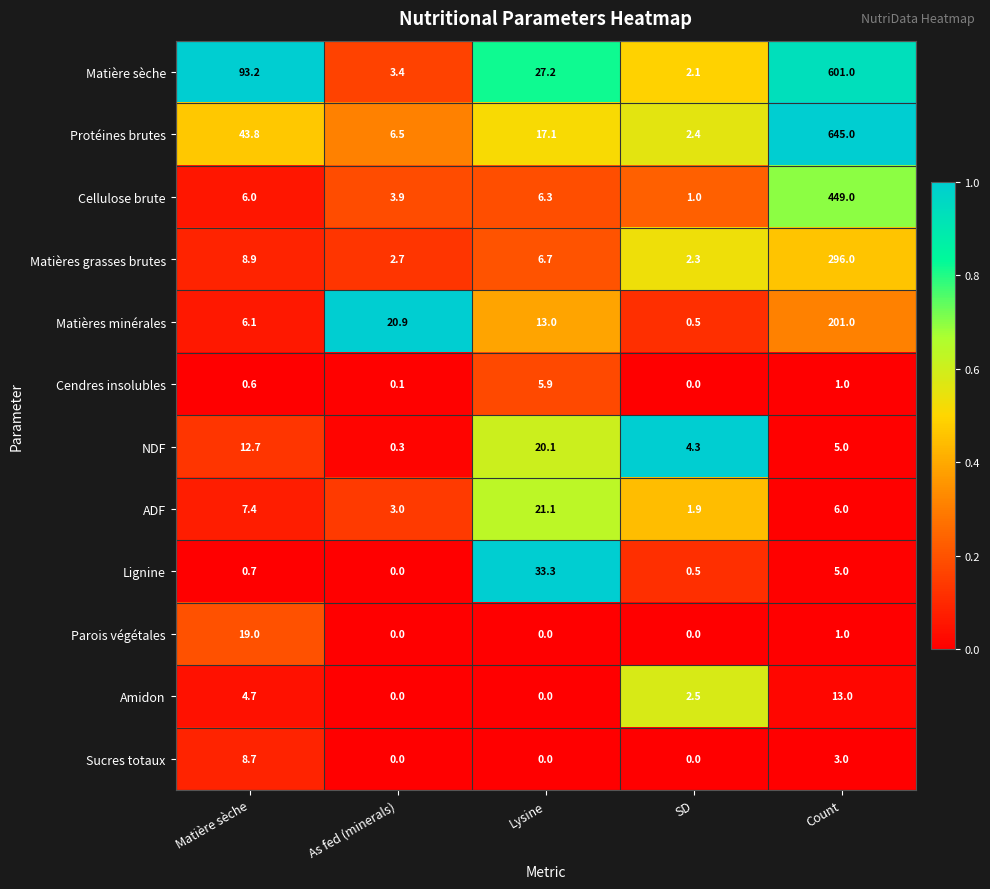

What is the greatest value displayed?

645.0